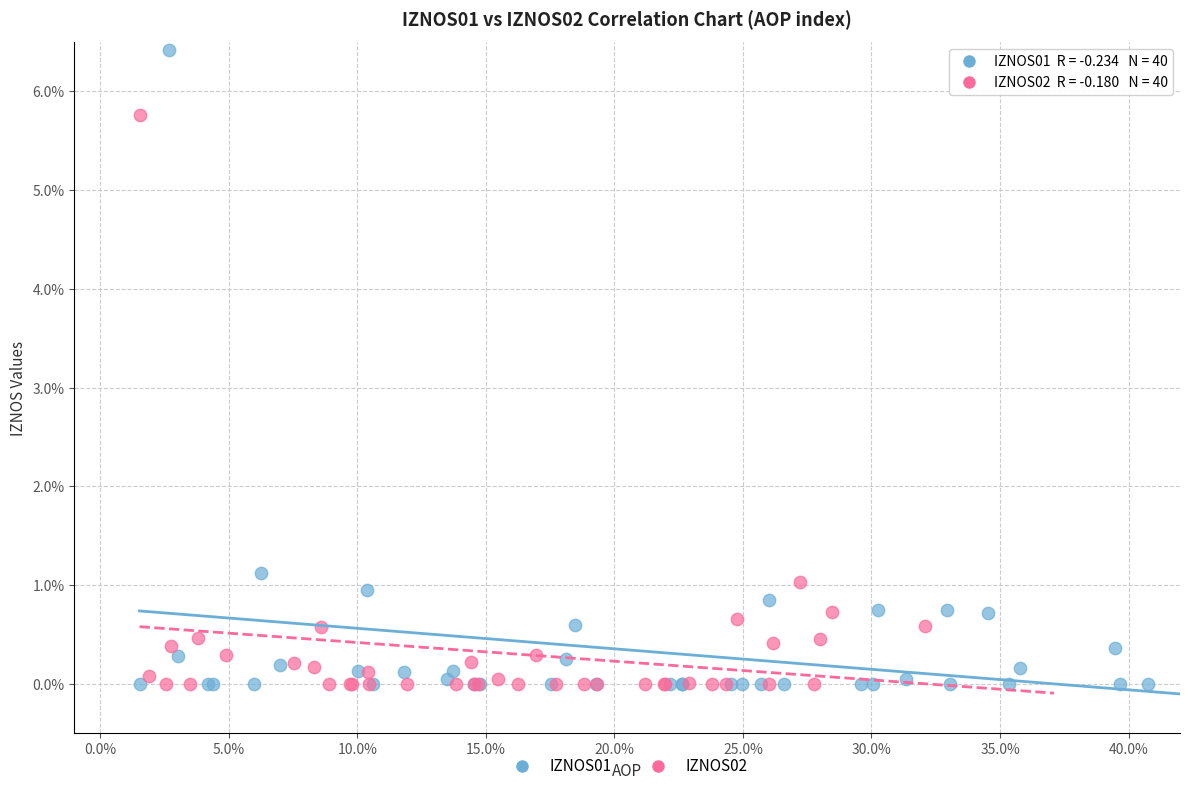

Which series has the widest spread of Y values?

IZNOS01